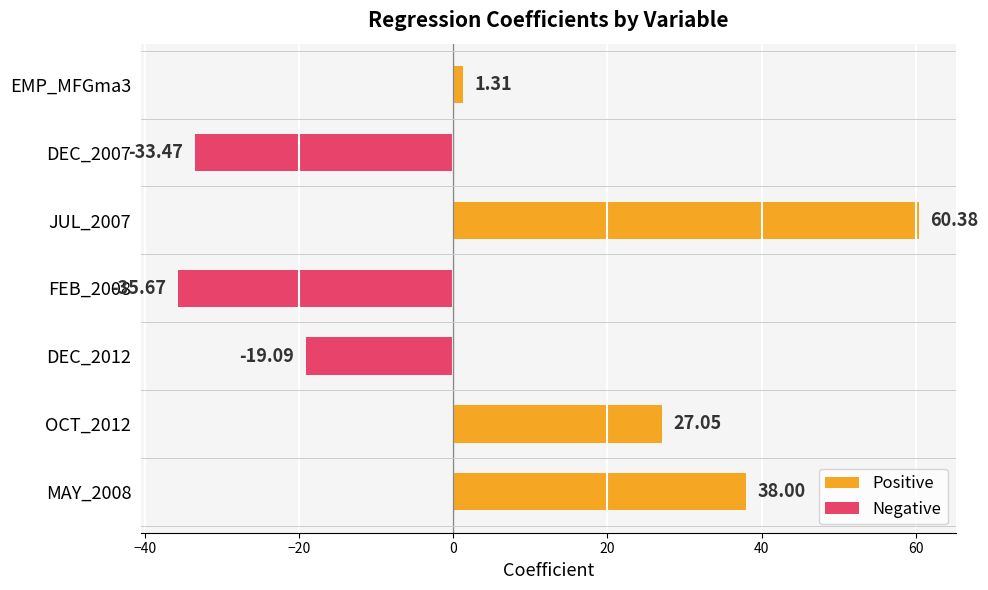

List the labels in order of value, largest first.

JUL_2007, MAY_2008, OCT_2012, EMP_MFGma3, DEC_2012, DEC_2007, FEB_2008